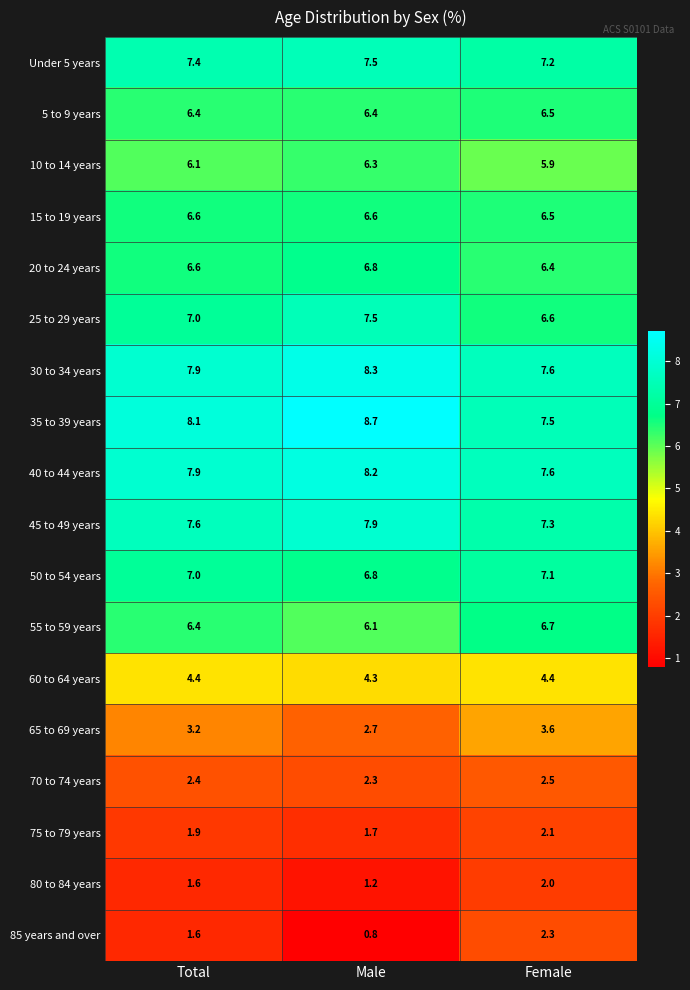

How many distinct data groups are displayed?

18